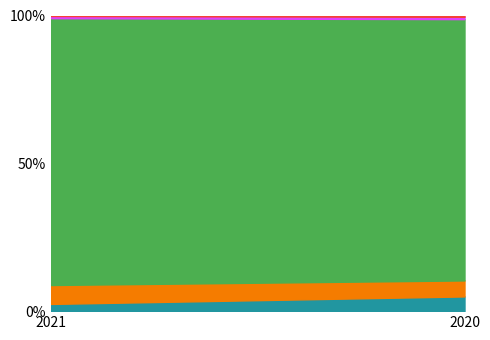

At which category is the sum across all series the highest?

2021